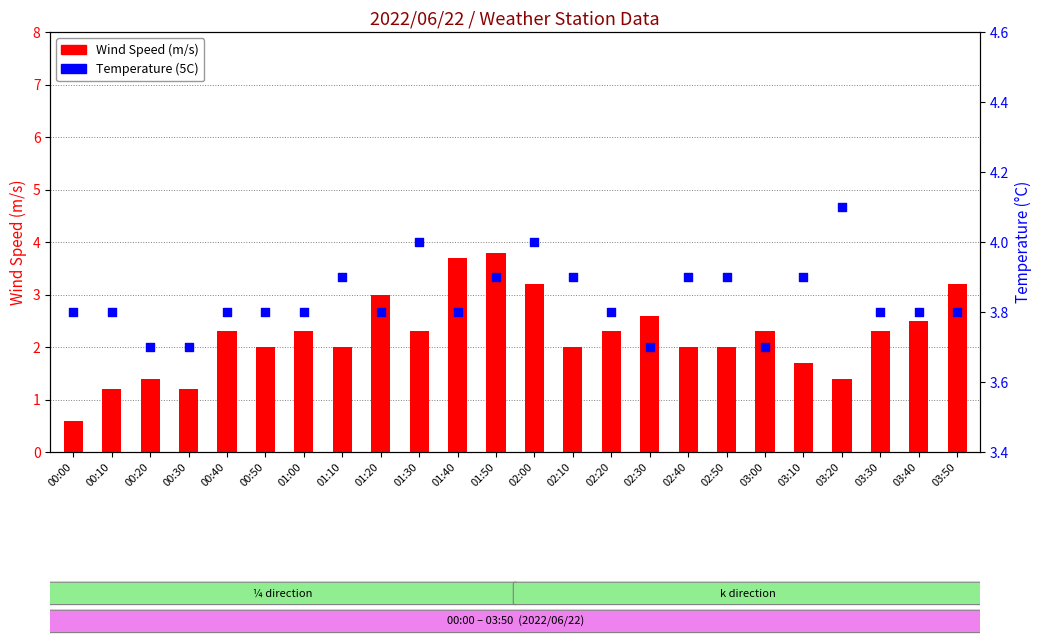

Is the value of Temperature (5C) at 00:00 greater than the value of Wind Speed (m/s) at 02:40?

Yes